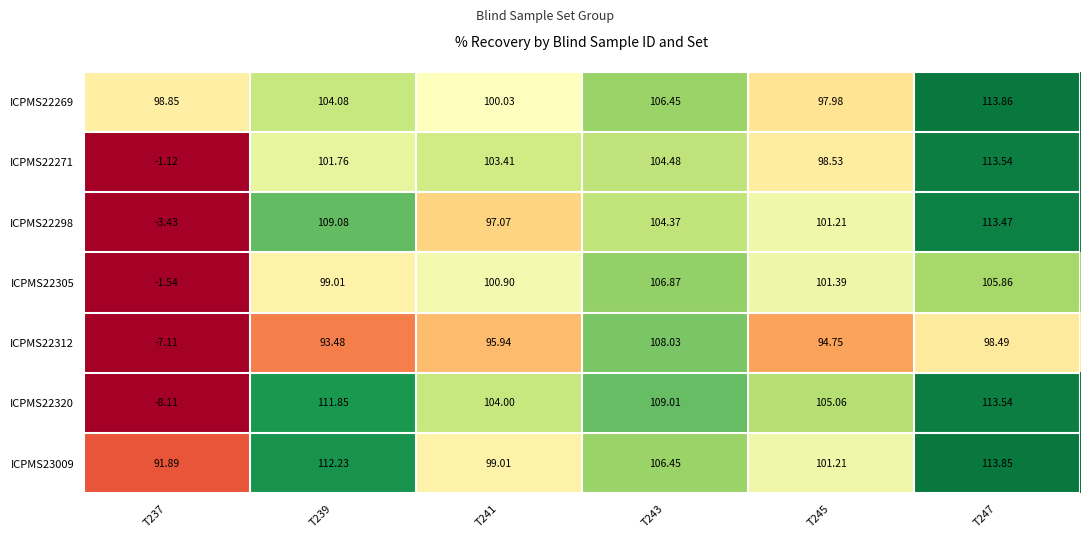

Is the value of ICPMS23009 at T247 greater than the value of ICPMS22271 at T243?

Yes